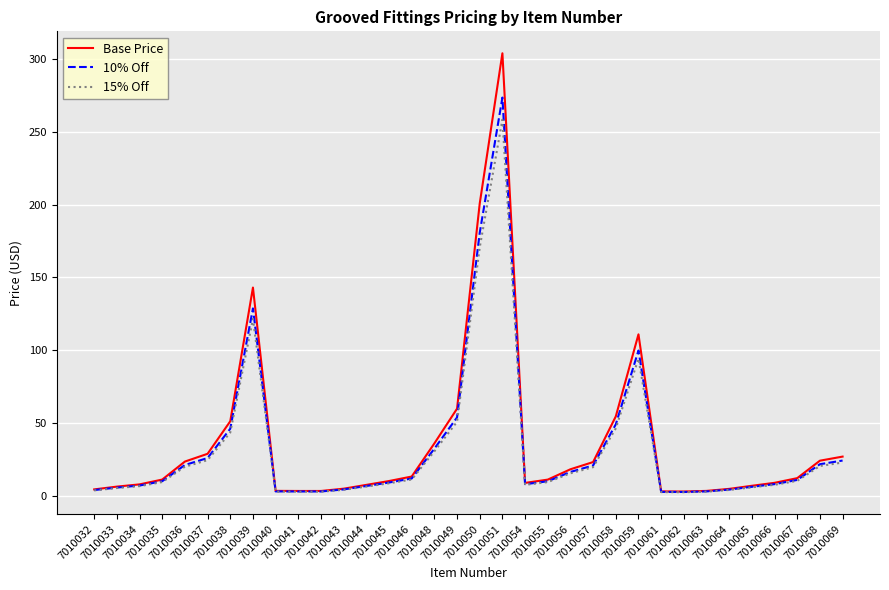

Which series has the widest spread of values?

Base Price